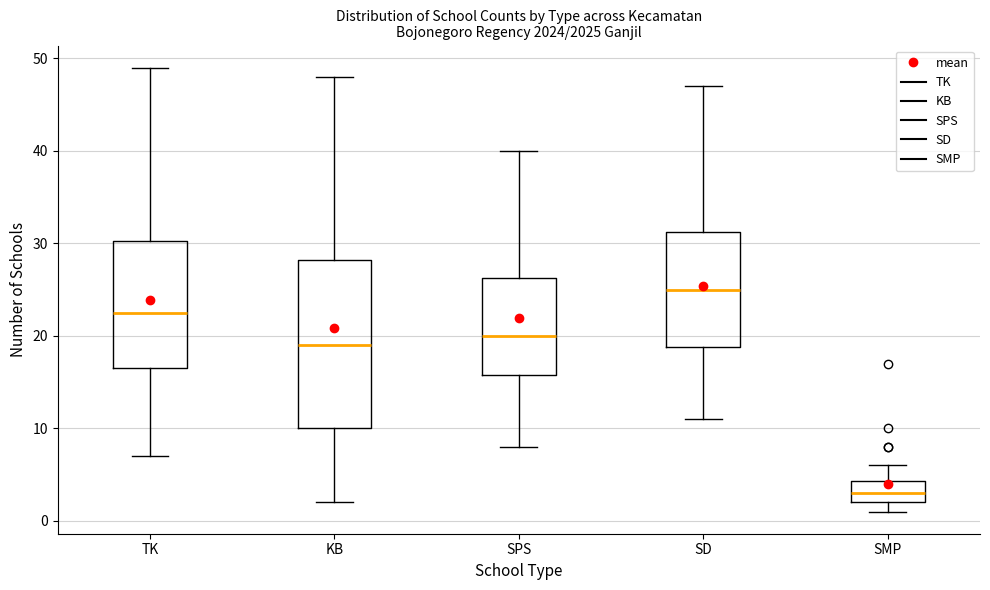

Reading left to right, read every box against the y-axis: the position of its median line, the range the box covers, and the ends of its whiskers. The values are not printed on the chart, so give them approximately, as read against the axis.

TK: median 23, box 17 to 30, whiskers 7 to 49
KB: median 19, box 10 to 28, whiskers 2 to 48
SPS: median 20, box 16 to 26, whiskers 8 to 40
SD: median 25, box 19 to 31, whiskers 11 to 47
SMP: median 3, box 2 to 4, whiskers 1 to 6